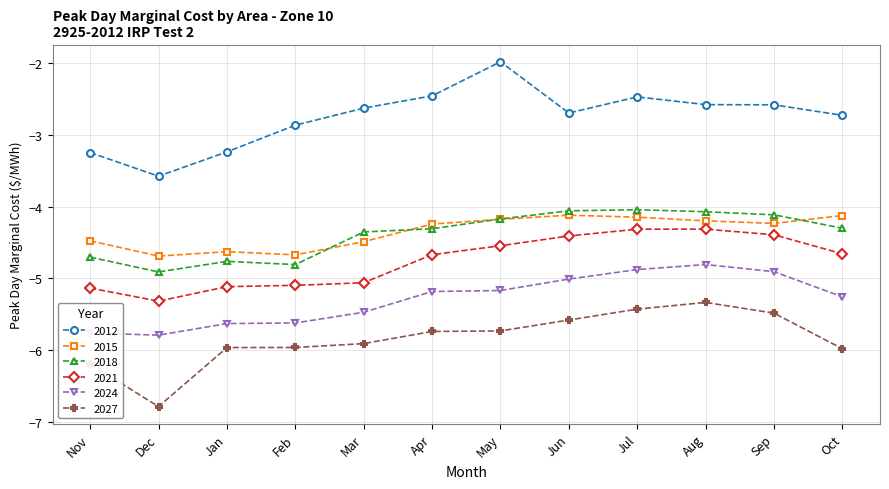

What is the difference between the maximum and minimum values in the 2015 series?

0.6